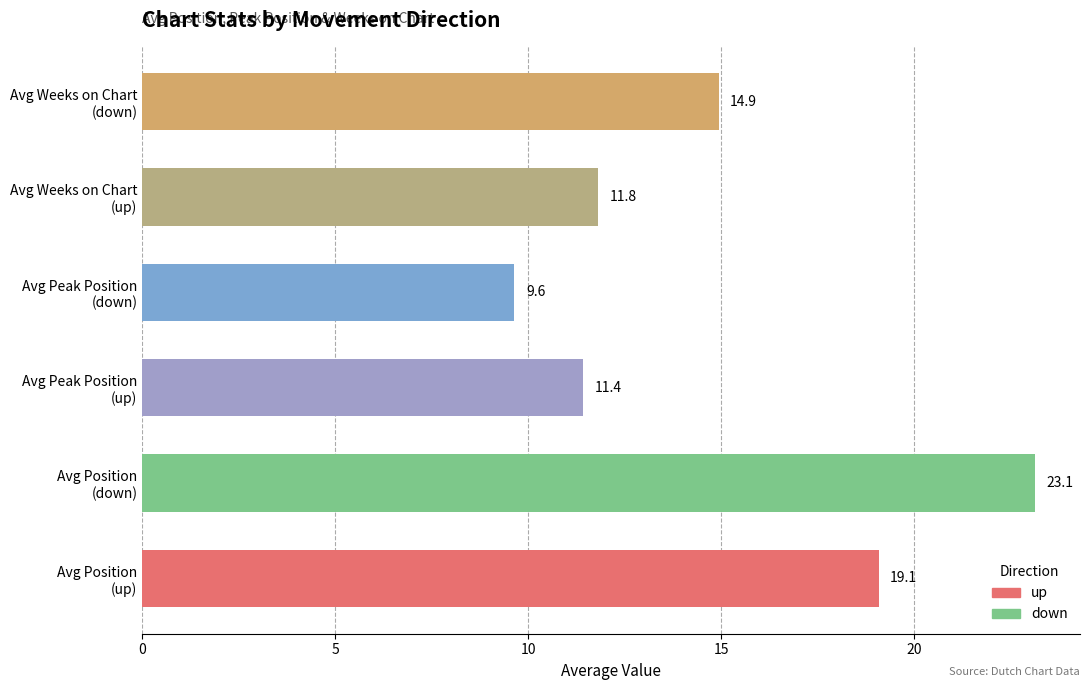

What is the smallest value displayed?

9.6